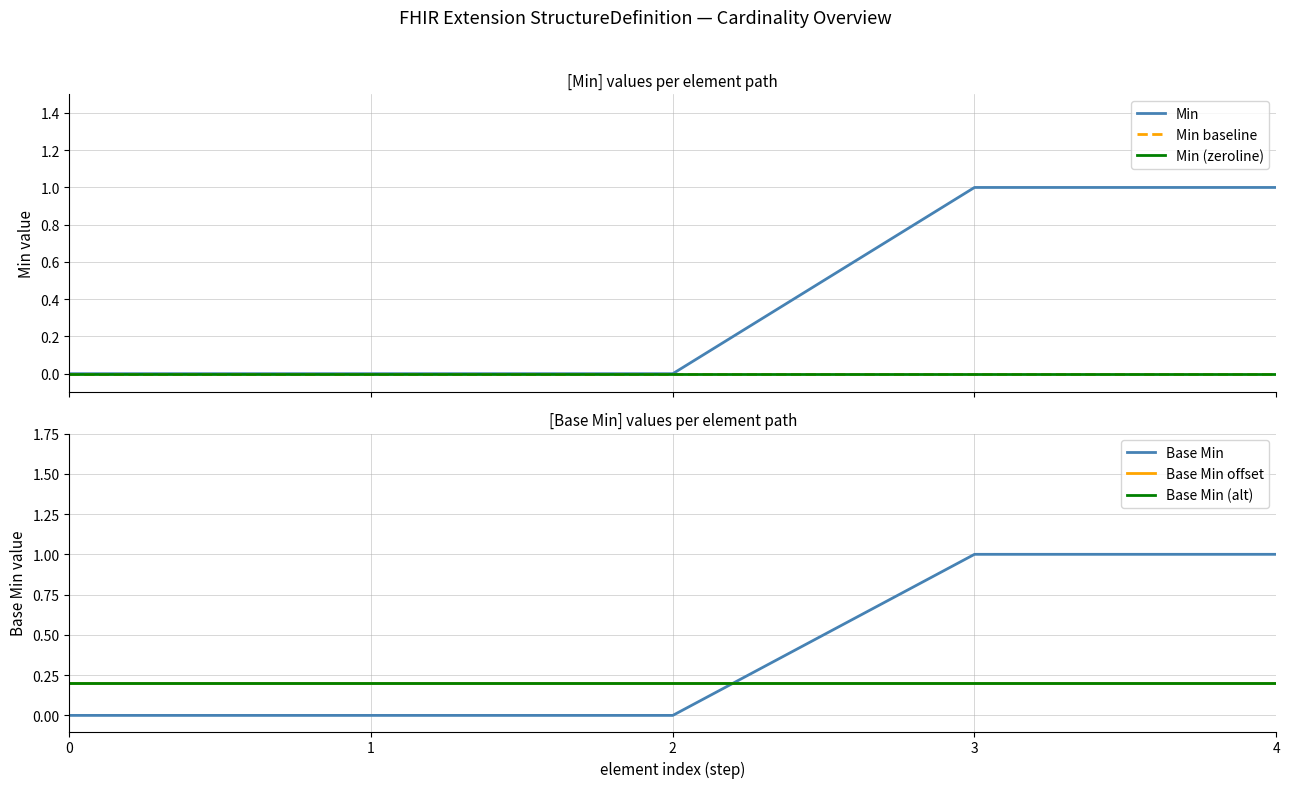

True or false: Min (zeroline) has a value of 0.0 at 0.

True